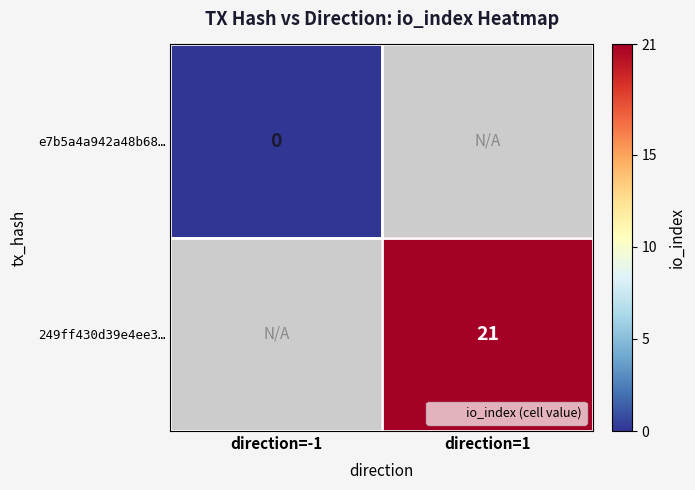

At how many categories does at least one series exceed 14?

1